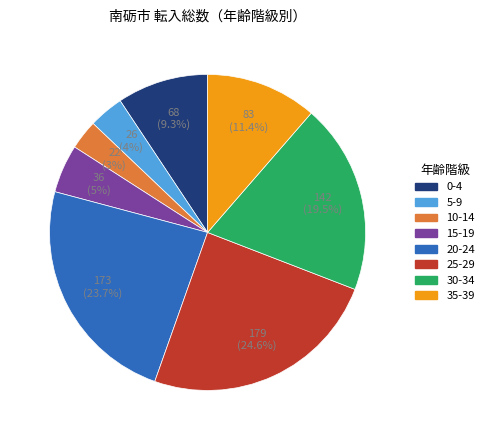

Does any single category account for the majority?

No